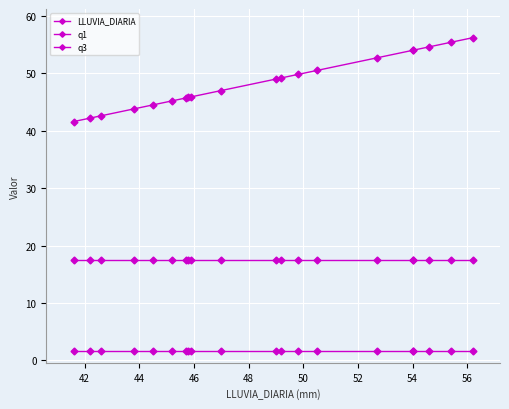

Which series has the largest total across all categories?

LLUVIA_DIARIA